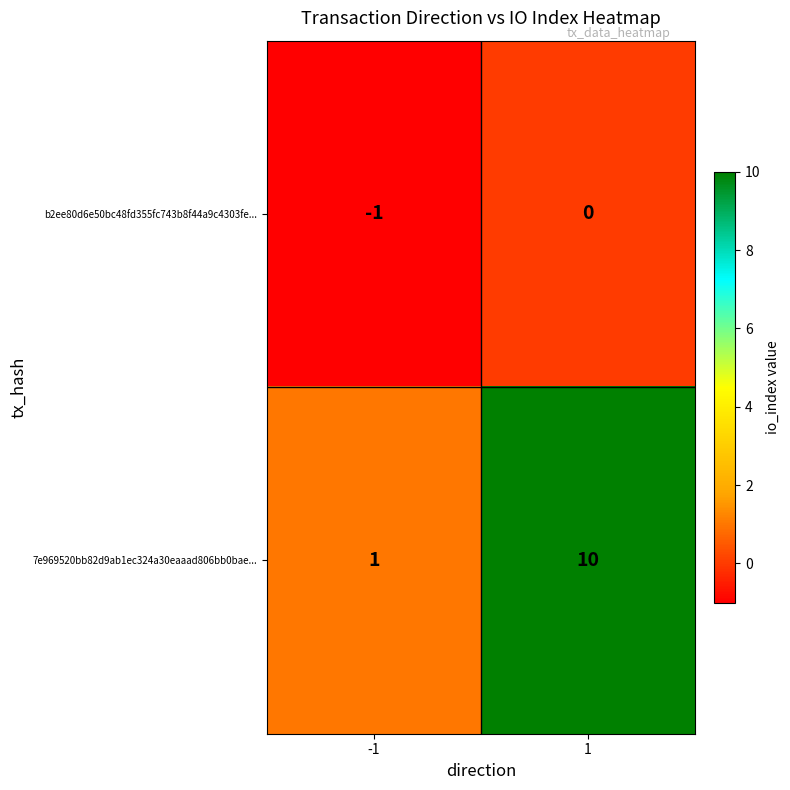

At how many categories does at least one series exceed 6?

1